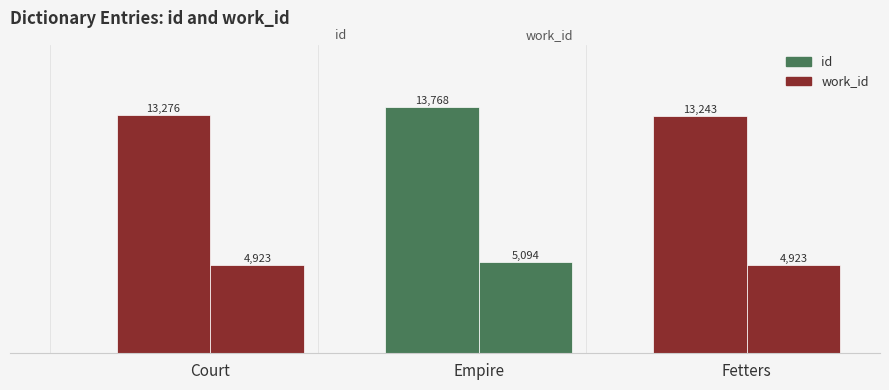

Reading left to right, extract all data points from this chart.

id: Court=13276	Empire=13768	Fetters=13243
work_id: Court=4923	Empire=5094	Fetters=4923